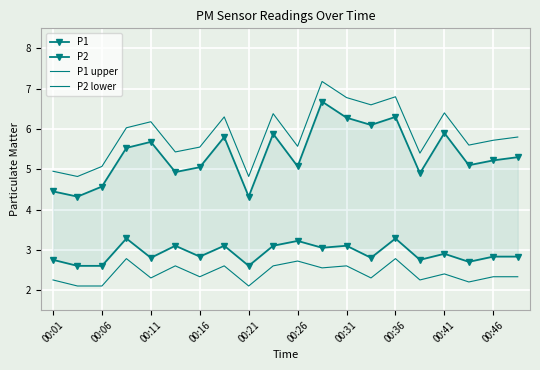

How many interior local peaks does the P2 lower series have?

7